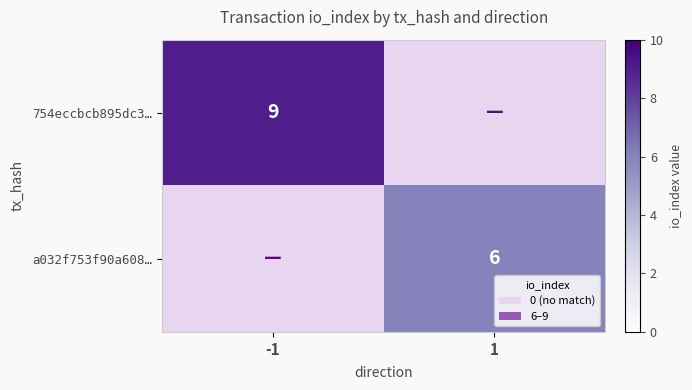

What is the sum of the 754eccbcb895dc3… values at -1 and 1?

9